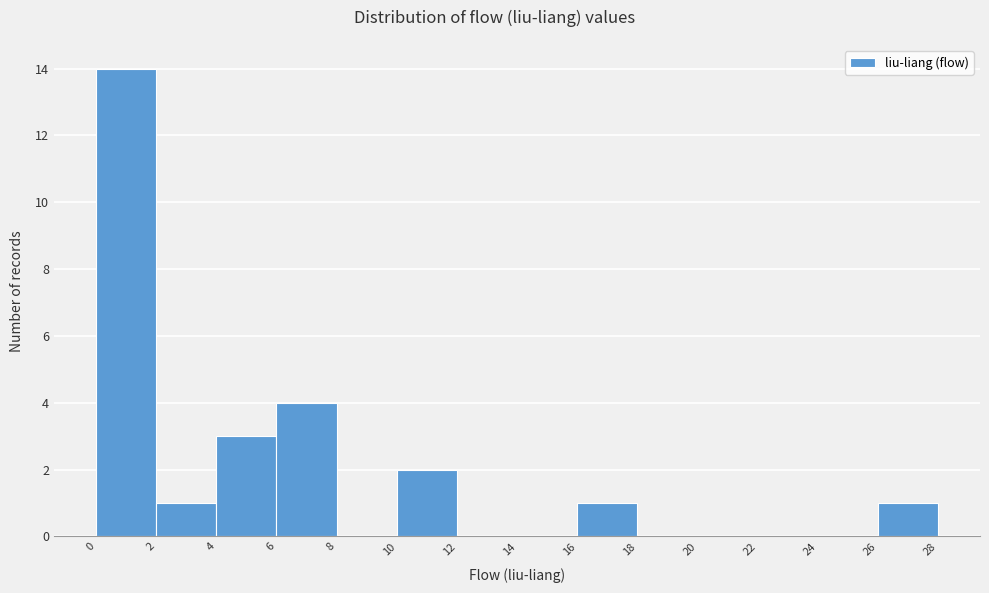

Reading left to right, transcribe this chart: for each bar, give the range it covers on the x-axis and its height. The values are not printed on the chart, so give them approximately, as read against the axis.

0 to 2: 14
2 to 4: 1
4 to 6: 3
6 to 8: 4
8 to 10: 0
10 to 12: 2
12 to 14: 0
14 to 16: 0
16 to 18: 1
18 to 20: 0
20 to 22: 0
22 to 24: 0
24 to 26: 0
26 to 28: 1